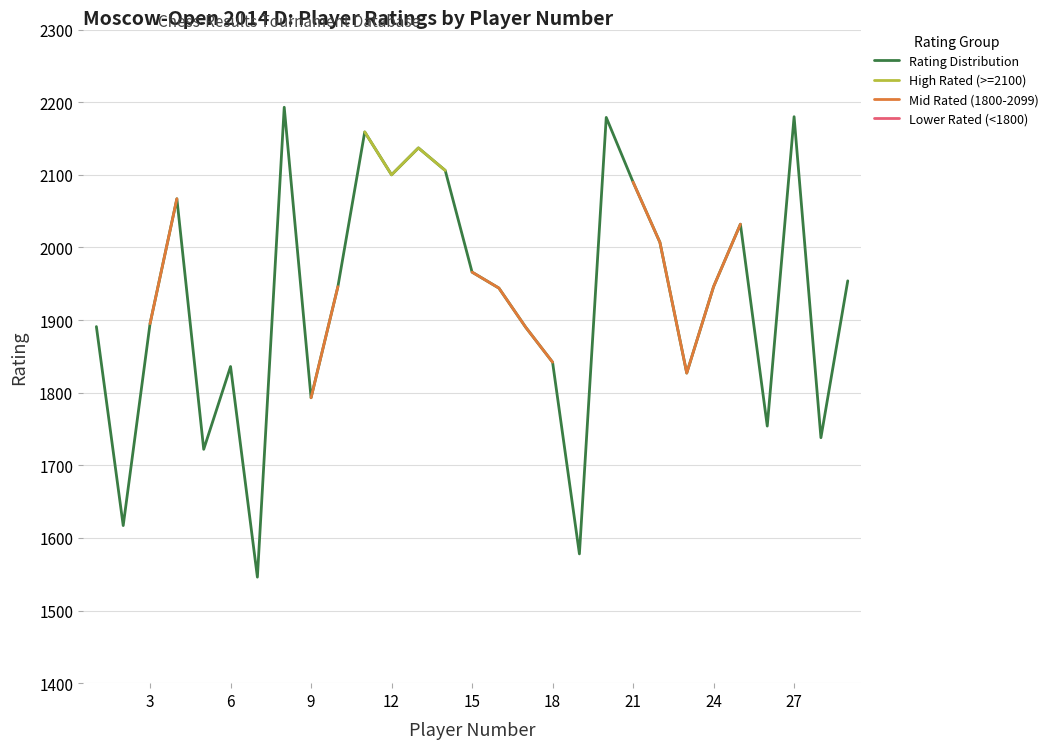

The value of Rating Distribution at 9 is 1793. True or false?

True